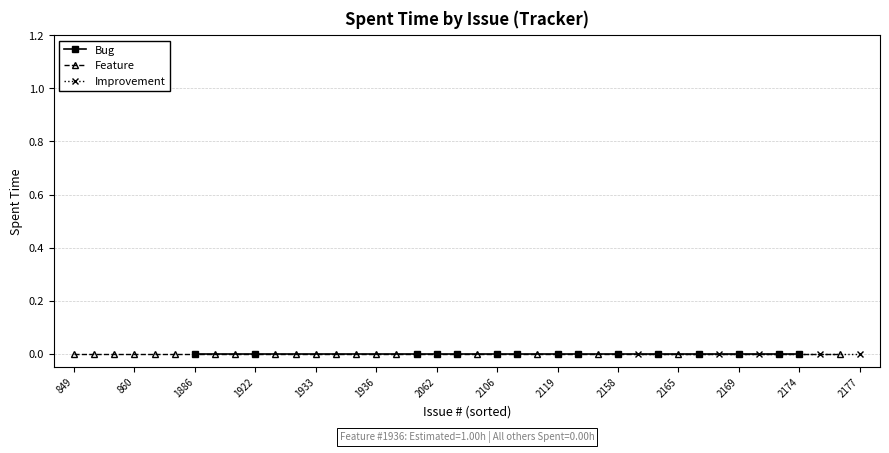

True or false: Improvement and Feature intersect in this chart.

False